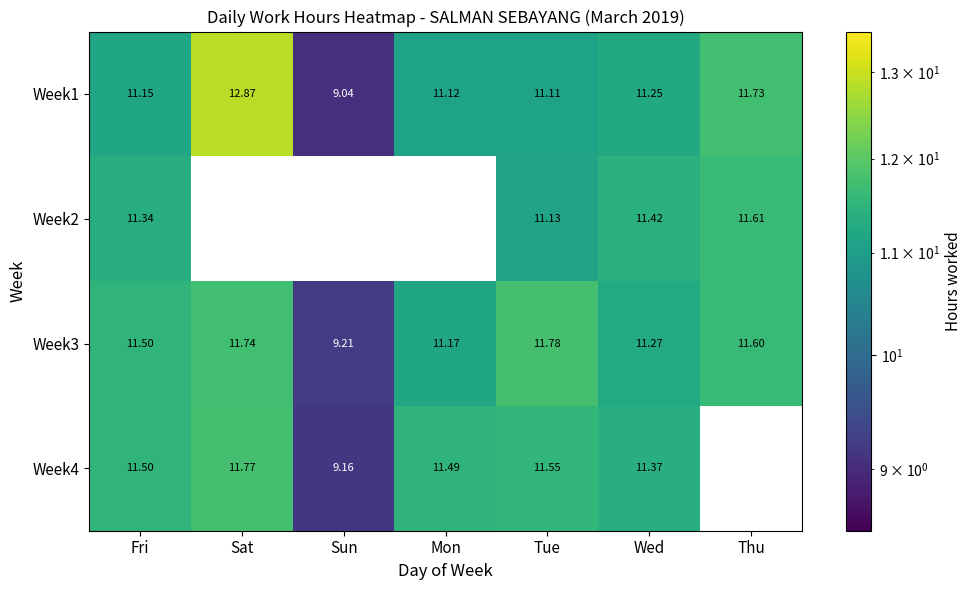

At which label does Week3 reach its minimum?

Sun